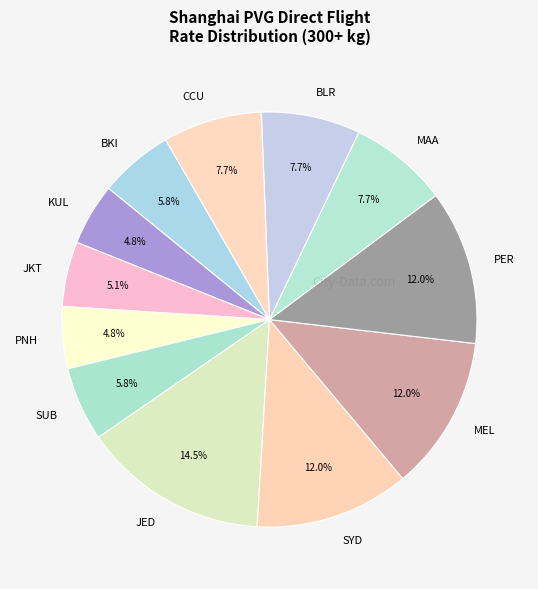

Is KUL the majority of the pie?

No